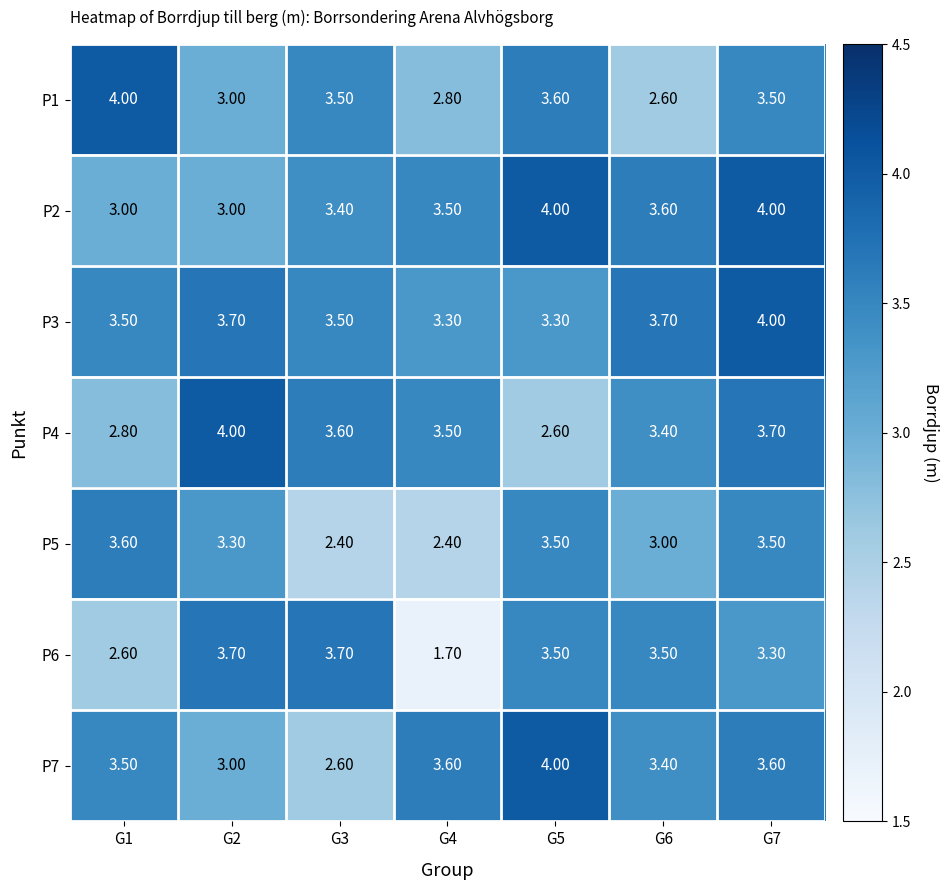

What is the spread (max minus min) of values at G7?

0.7